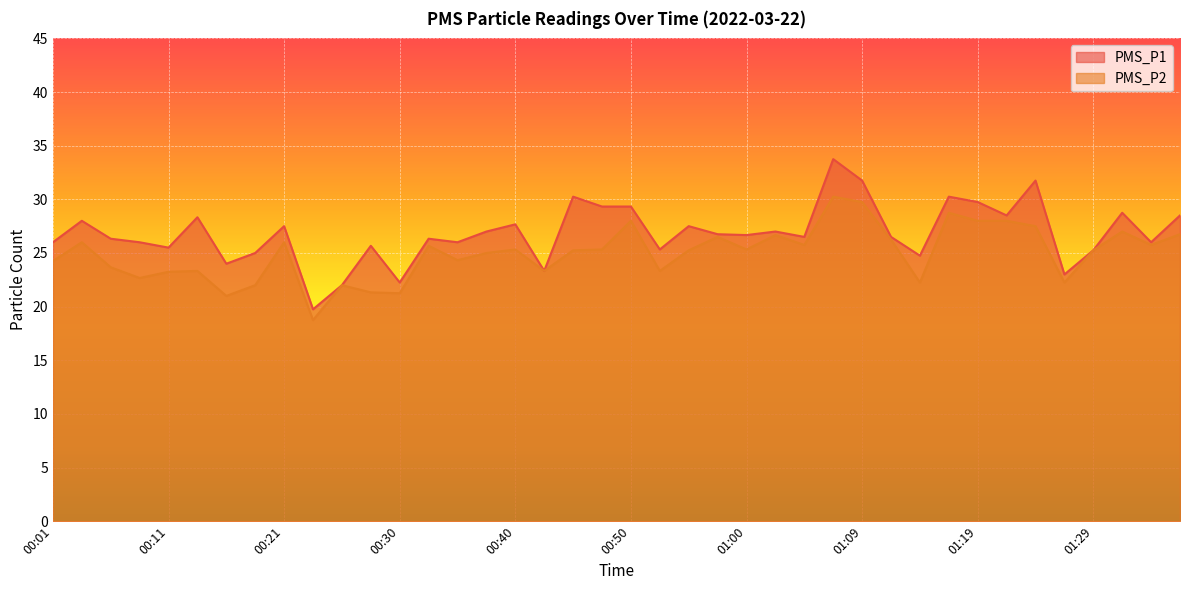

What are all the series names shown in the legend?

PMS_P1, PMS_P2